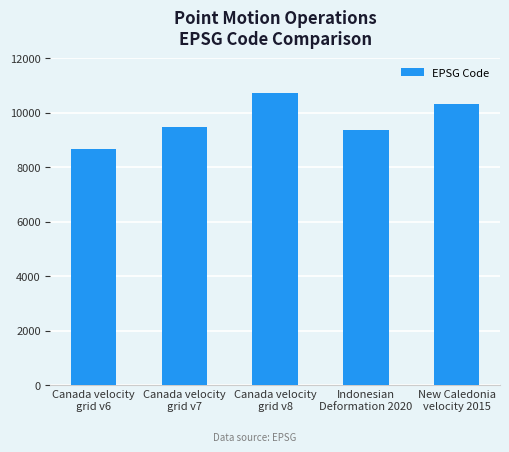

What is the label of the 3rd bar from the left?

Canada velocity
grid v8